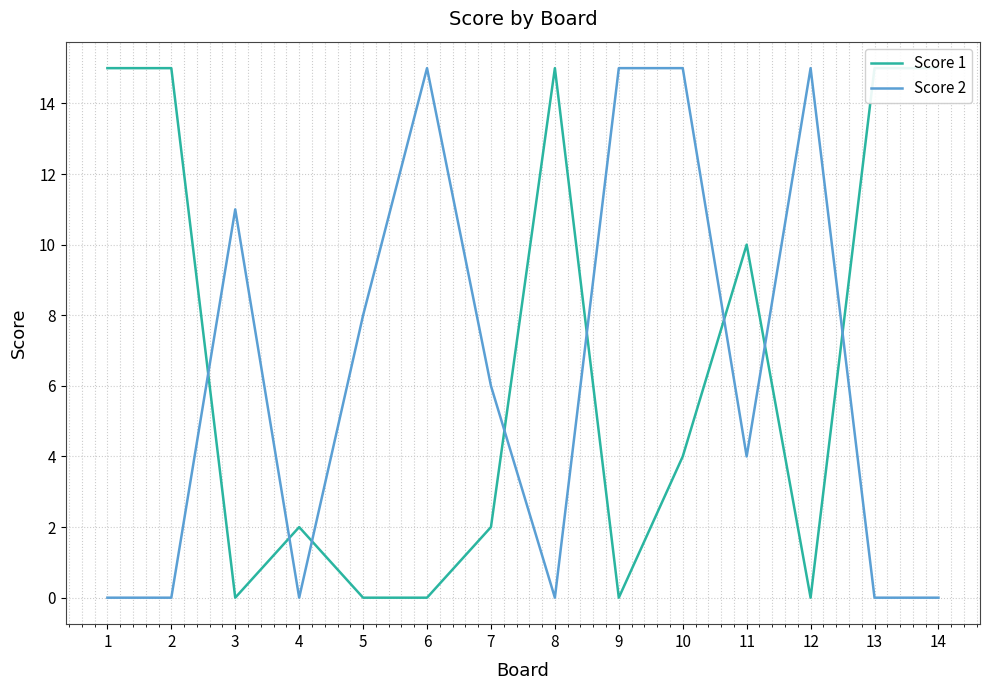

Rank the categories by Score 2 value from lowest to highest.

1, 2, 4, 8, 13, 14, 11, 7, 5, 3, 6, 9, 10, 12